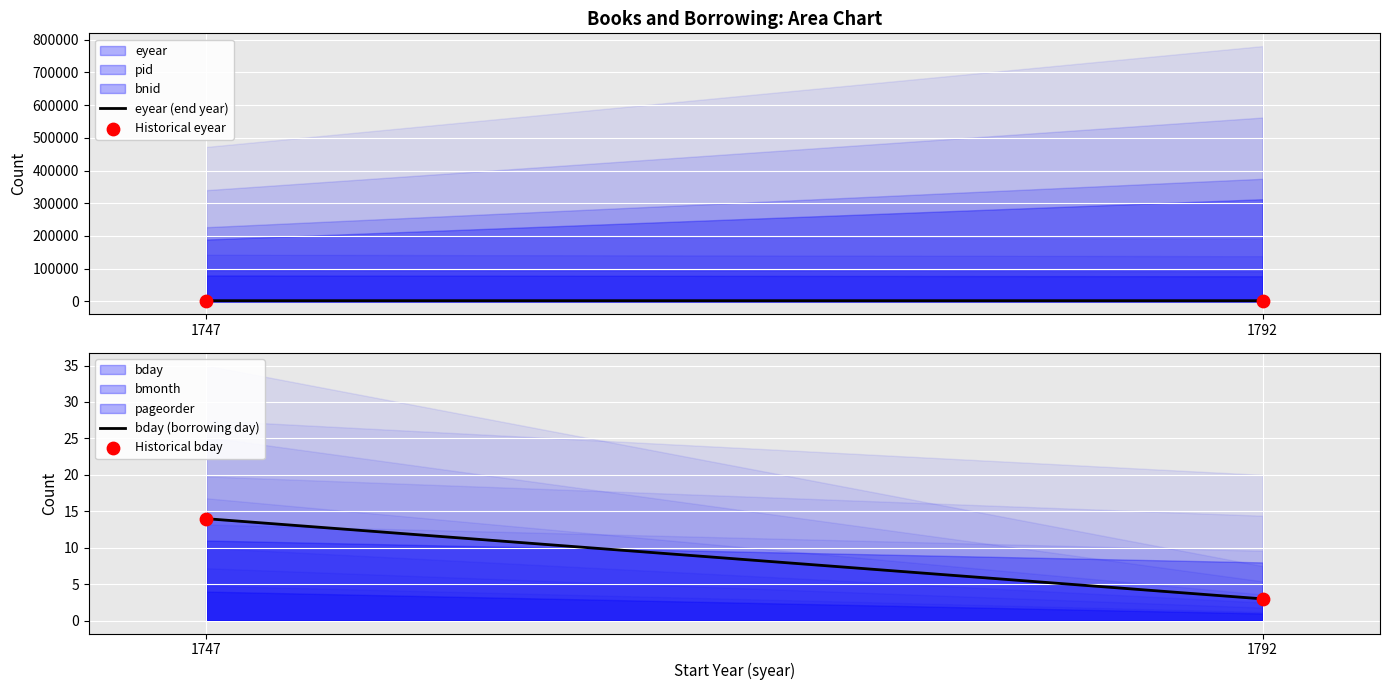

Which series contains the highest Y value?

eyear (end year)